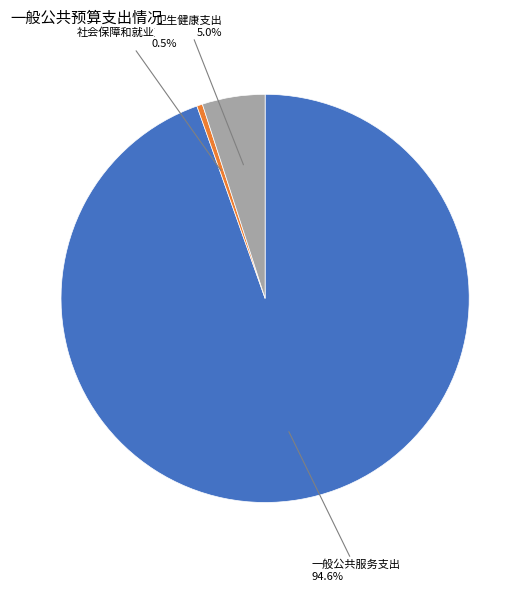

Does any single category account for the majority?

Yes